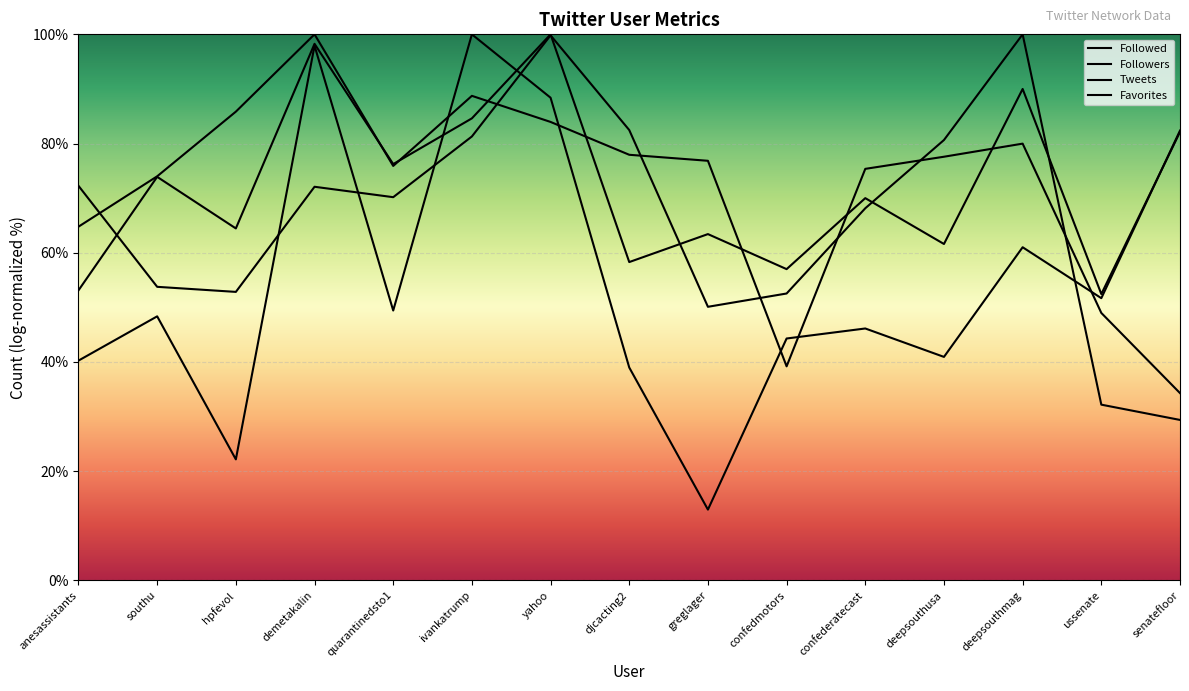

At confederatecast, list the series in order from smallest to largest.

Followers, Followed, Tweets, Favorites